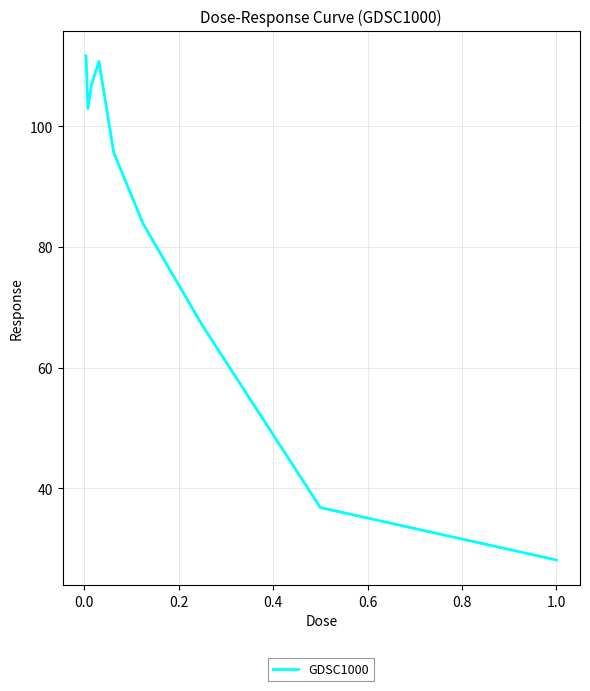

What is the minimum value shown in the chart?

28.1